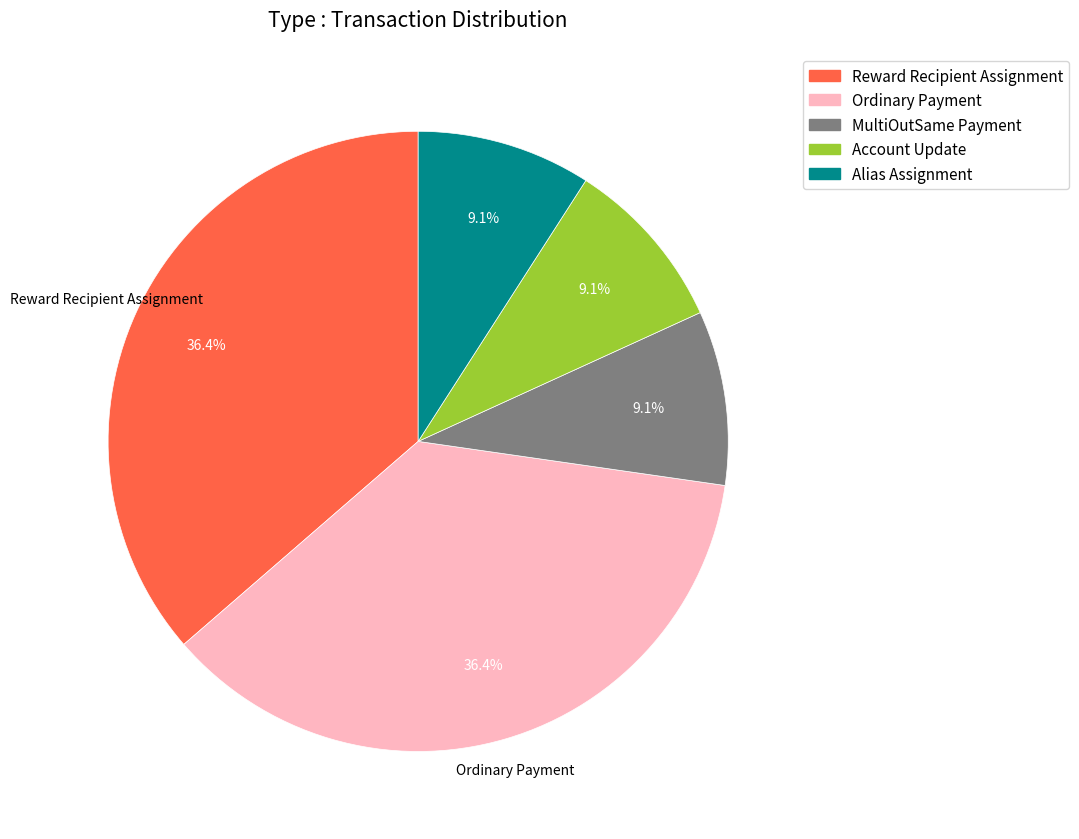

Does Alias Assignment account for over 50% of the chart?

No